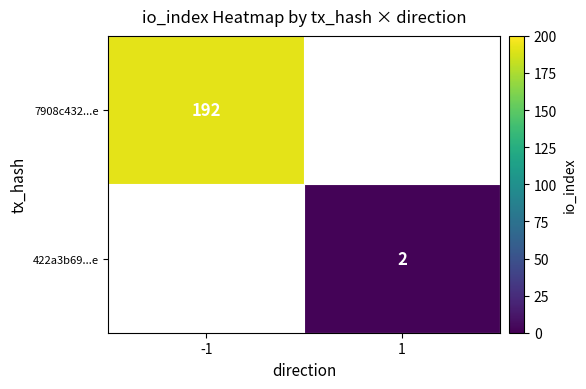

True or false: 7908c432...e has a value of 323 at -1.

False